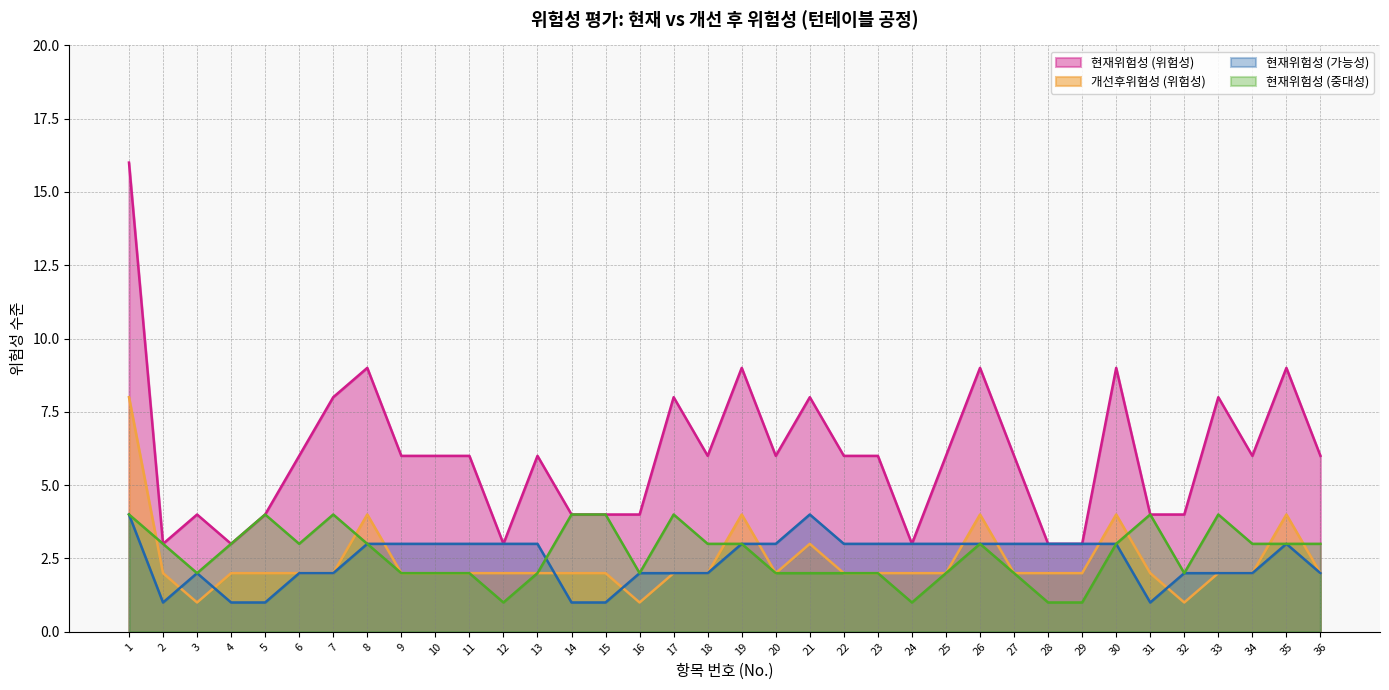

Reading right to left, list all the values displayed in this chart.

현재위험성 (가능성): 2	3	2	2	2	1	3	3	3	3	3	3	3	3	3	4	3	3	2	2	2	1	1	3	3	3	3	3	3	2	2	1	1	2	1	4
현재위험성 (중대성): 3	3	3	4	2	4	3	1	1	2	3	2	1	2	2	2	2	3	3	4	2	4	4	2	1	2	2	2	3	4	3	4	3	2	3	4
현재위험성 (위험성): 6	9	6	8	4	4	9	3	3	6	9	6	3	6	6	8	6	9	6	8	4	4	4	6	3	6	6	6	9	8	6	4	3	4	3	16
개선후위험성 (위험성): 2	4	2	2	1	2	4	2	2	2	4	2	2	2	2	3	2	4	2	2	1	2	2	2	2	2	2	2	4	2	2	2	2	1	2	8